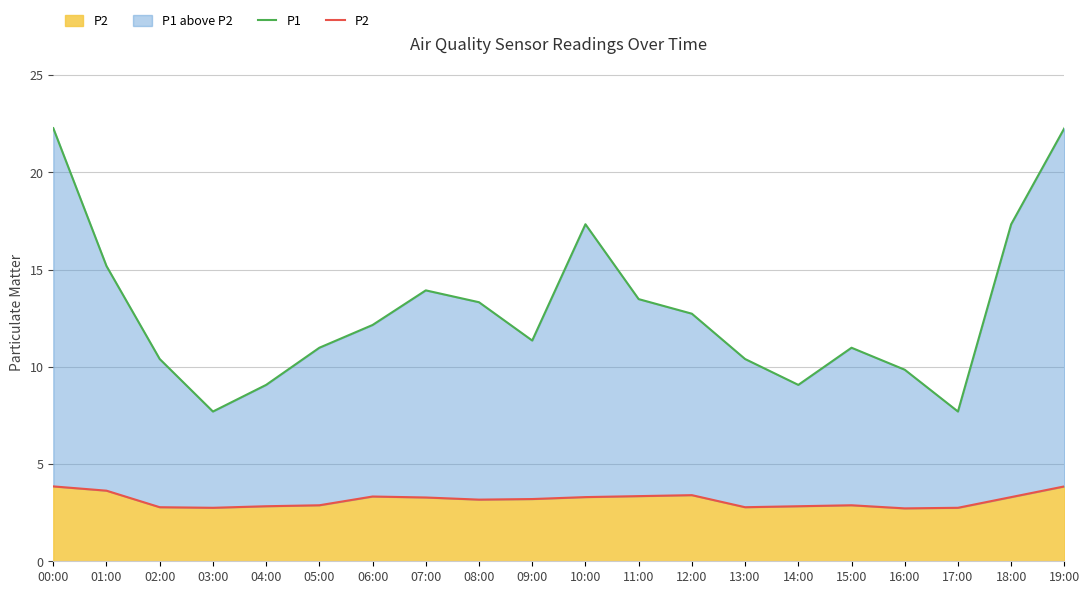

At which category does the chart reach its minimum across all series?

16:00